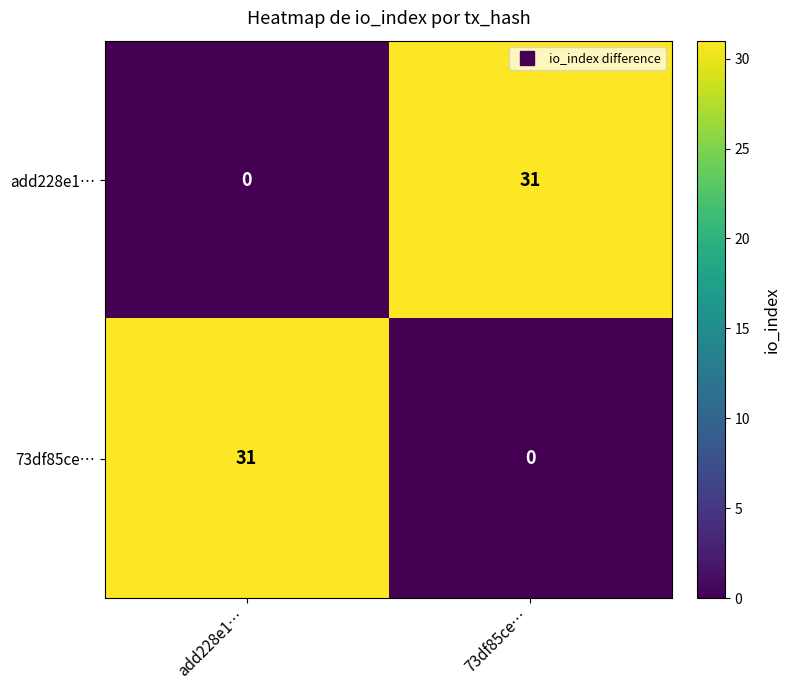

What is the spread (max minus min) of values at add228e1…?

31